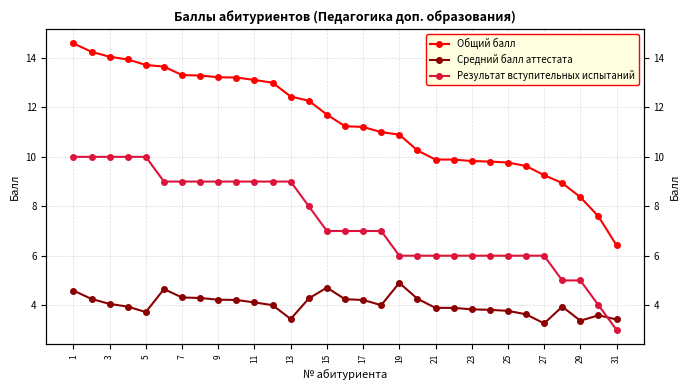

Is it true that Результат вступительных испытаний equals 6.0 at 27?

True